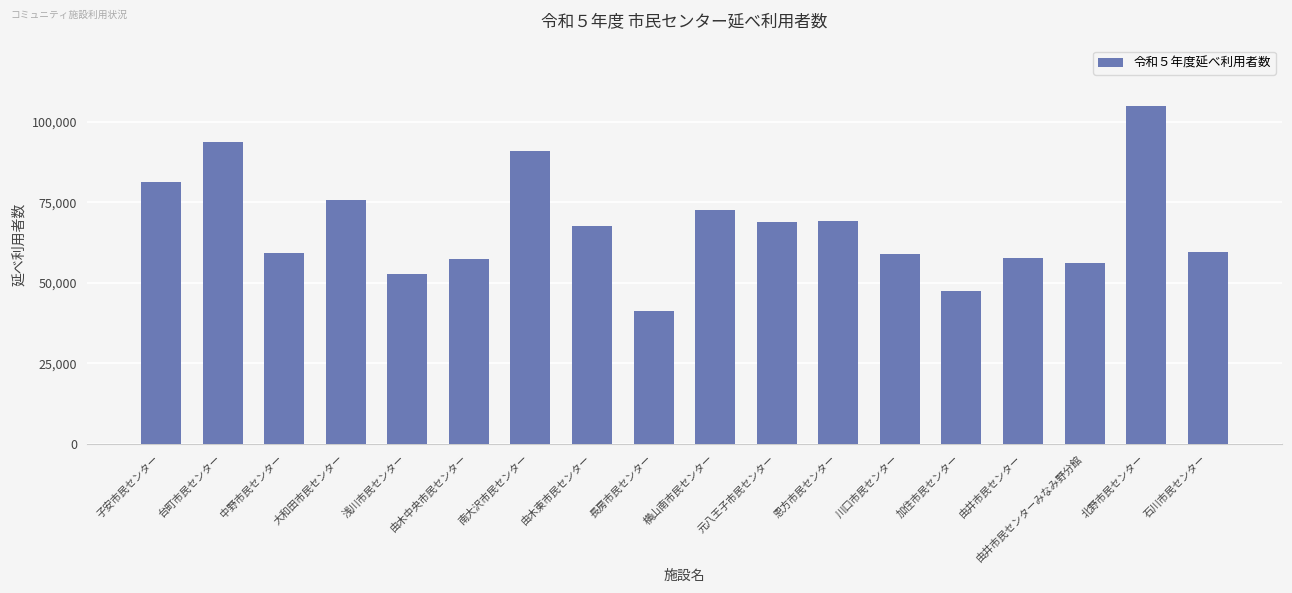

Which label corresponds to the smallest value in the chart?

長房市民センター